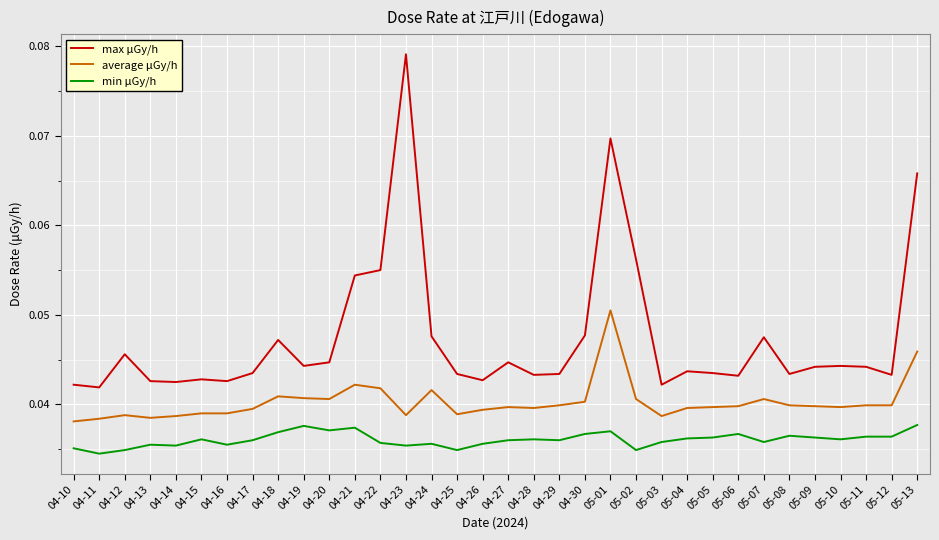

Is it true that max μGy/h equals 0.1 at 04-28?

False